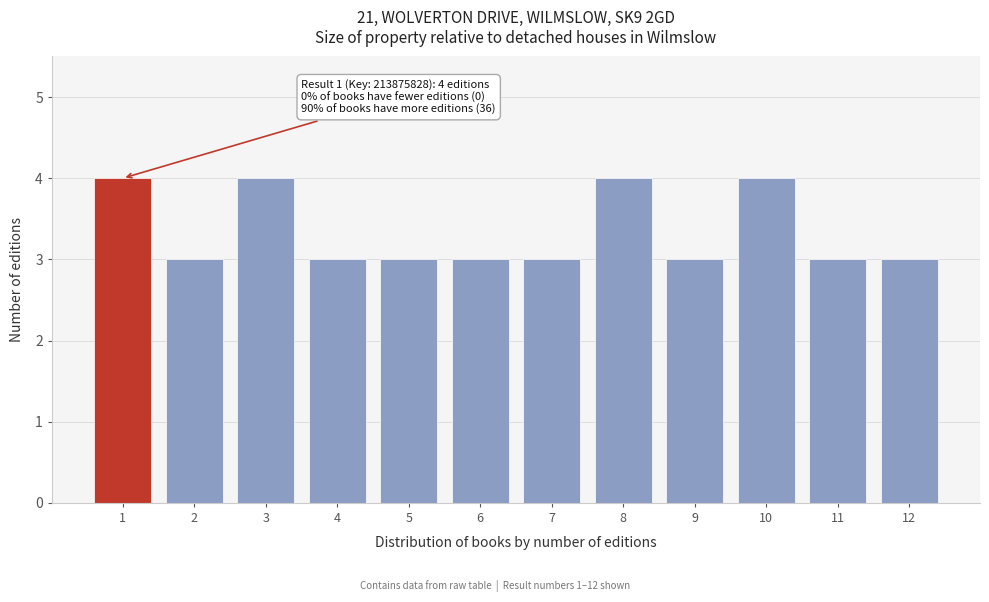

Reading left to right, transcribe all the data shown in this chart.

4	3	4	3	3	3	3	4	3	4	3	3